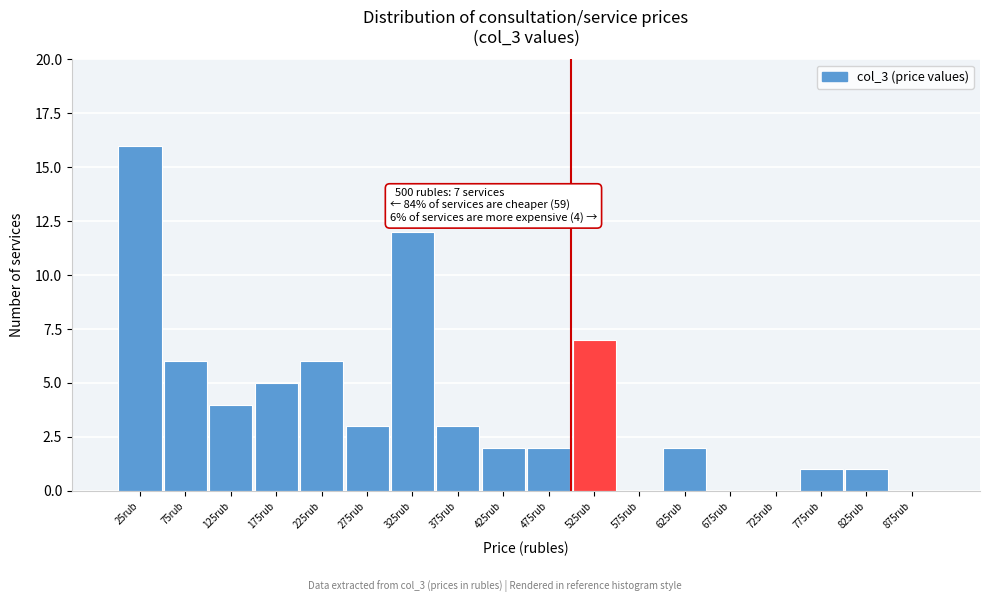

Which range on the x-axis has the tallest bar?

0 to 50